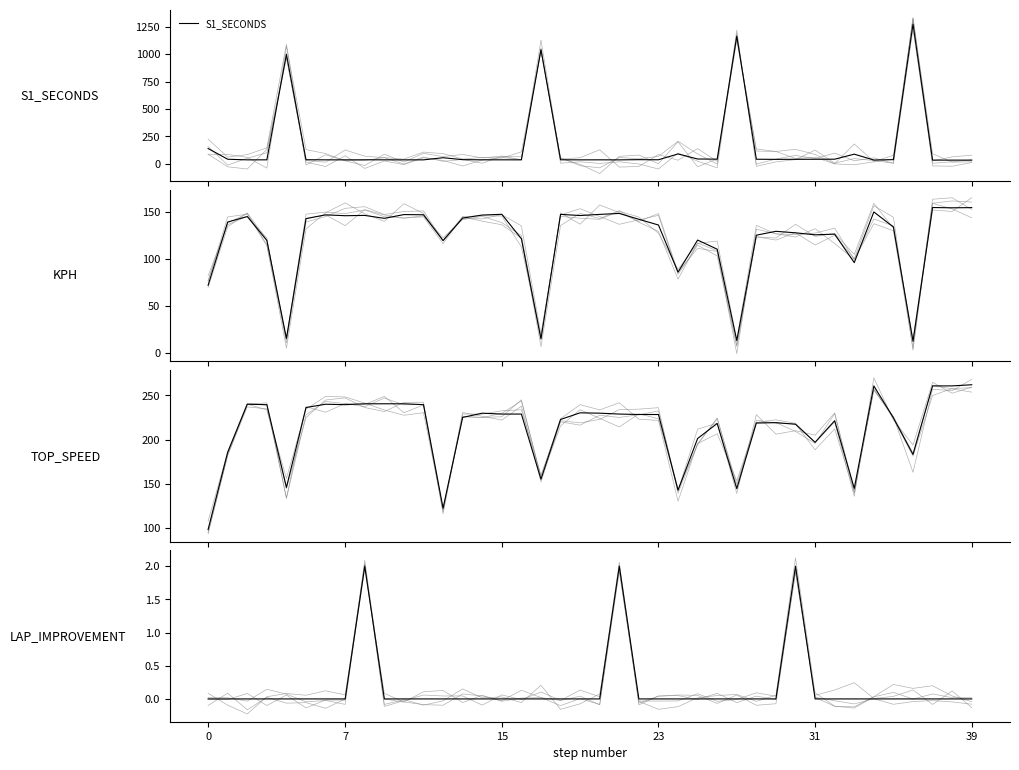

How many lines are shown in the chart?

4